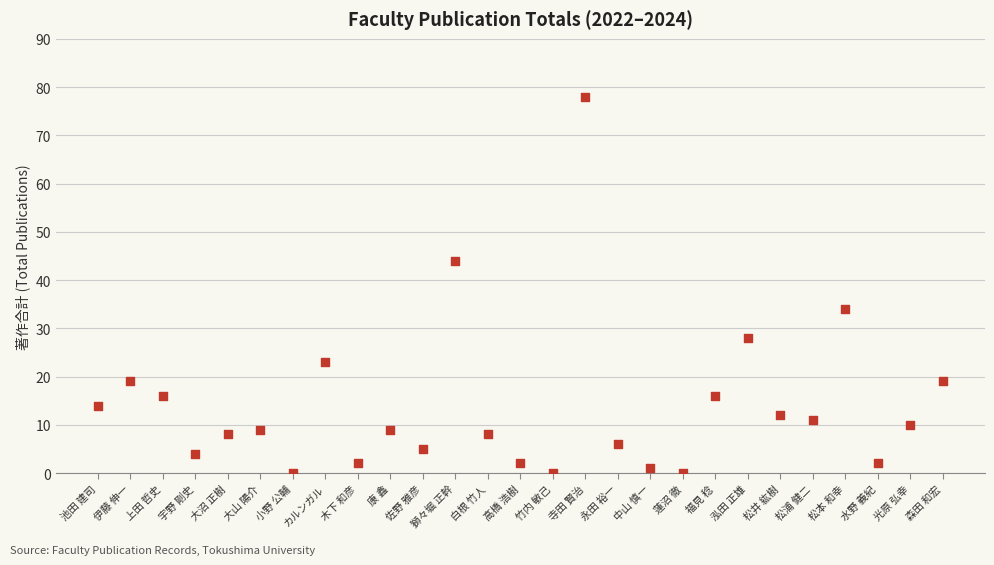

What is the range of Y values (max minus min)?

78